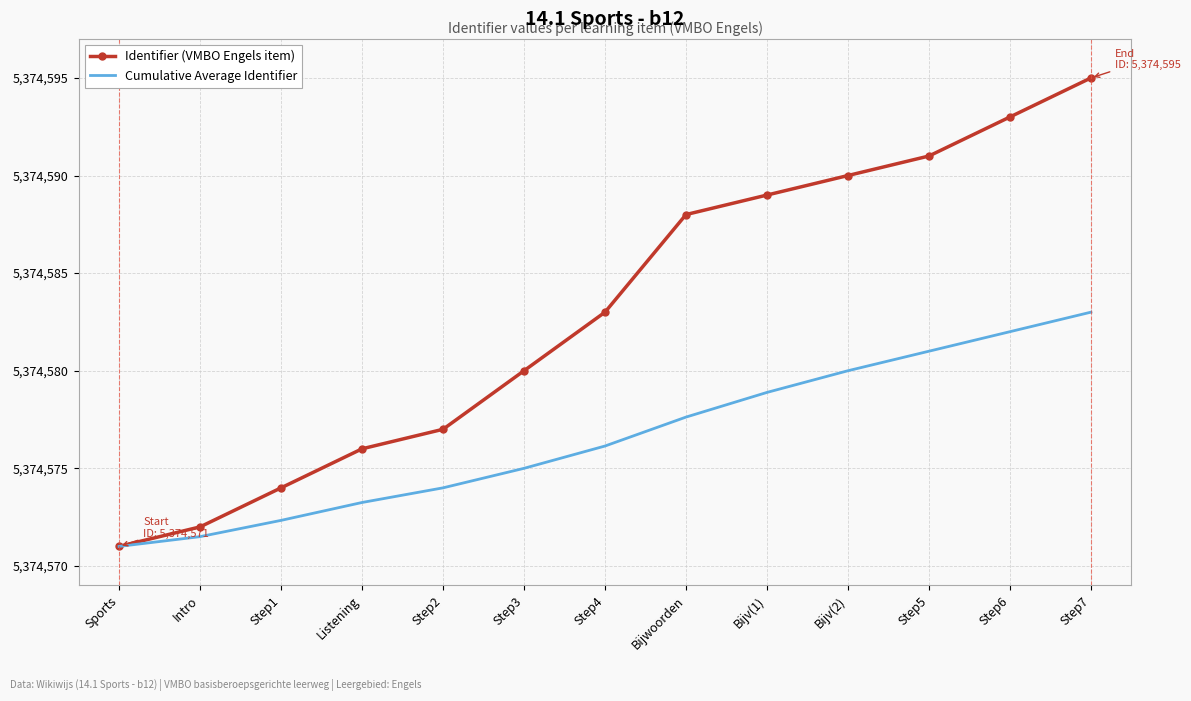

Rank the series by their maximum value, from lowest to highest.

Cumulative Average Identifier, Identifier (VMBO Engels item)